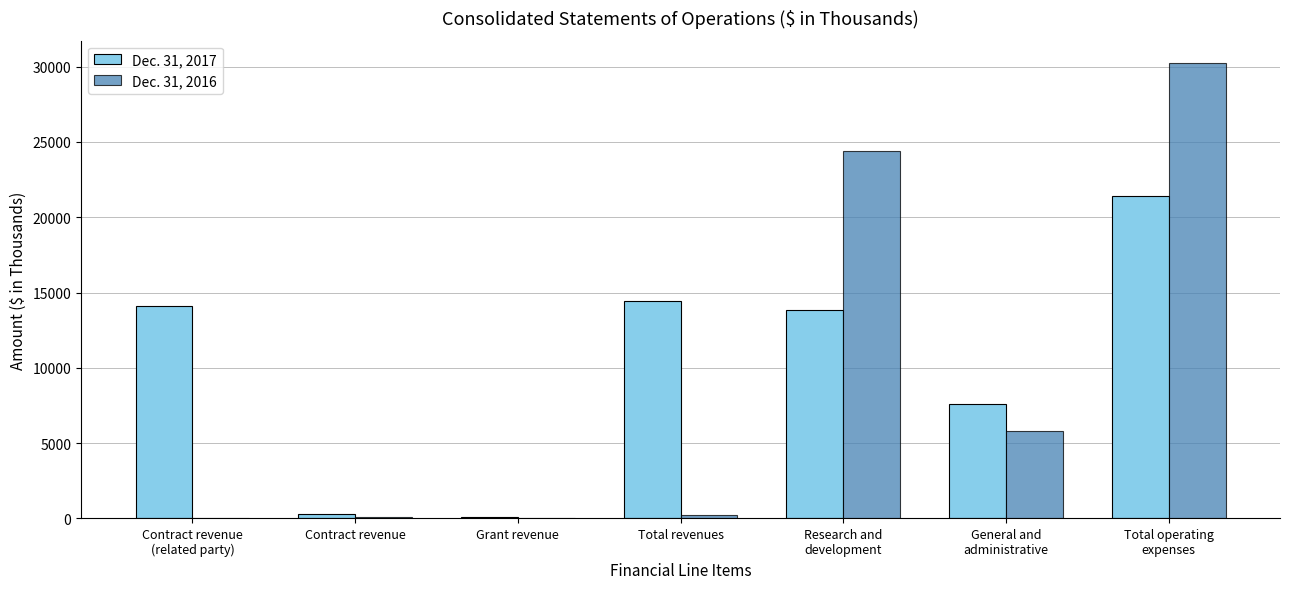

The value of Dec. 31, 2017 at Total revenues is 14465. True or false?

True